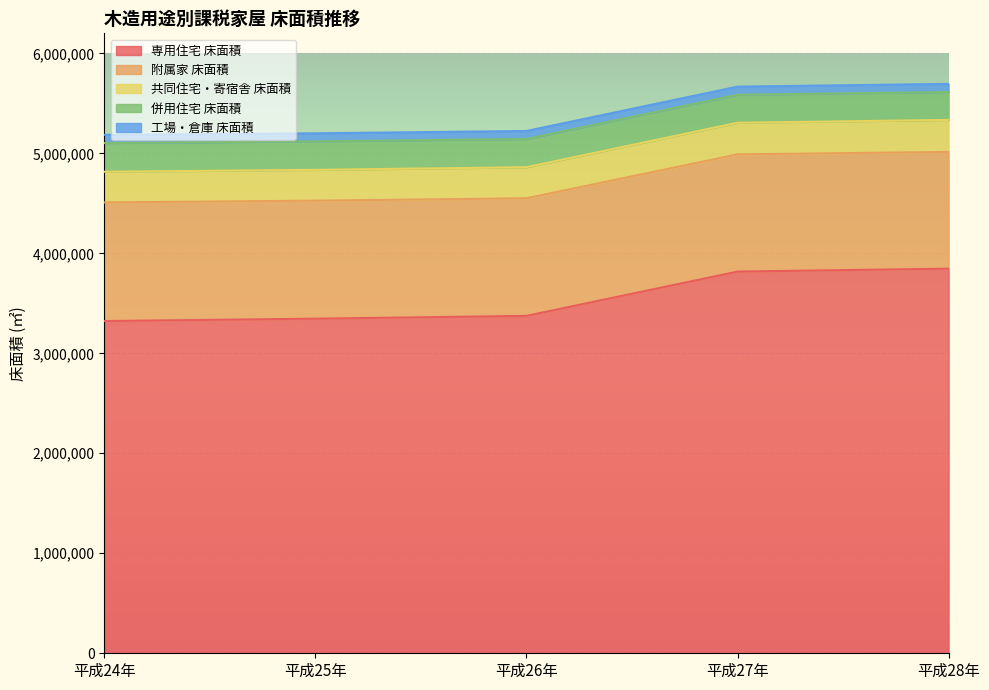

What is the sum of the 工場・倉庫 床面積 values at 平成28年 and 平成27年?

162304